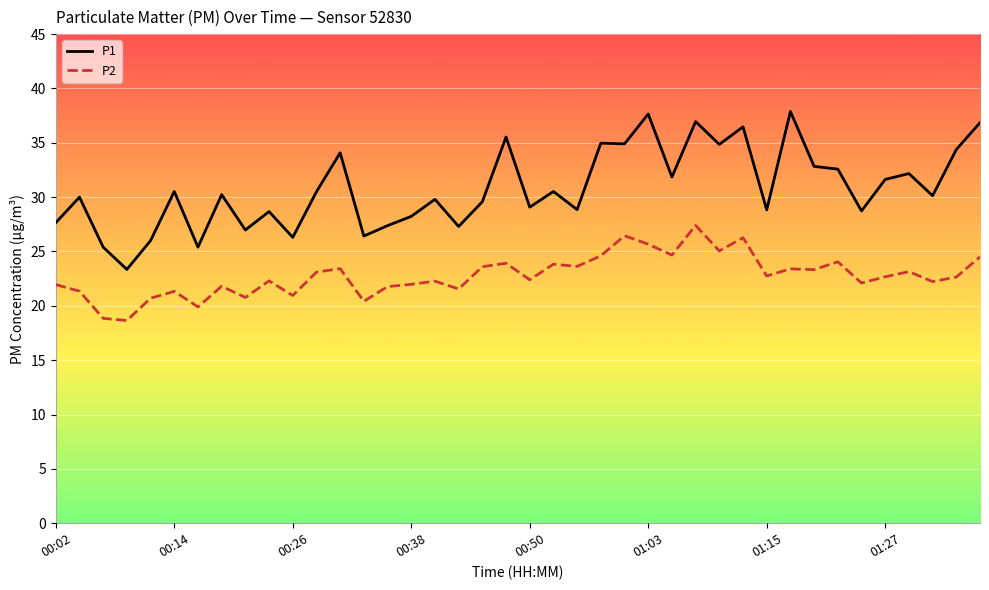

What is the greatest value displayed?

37.9